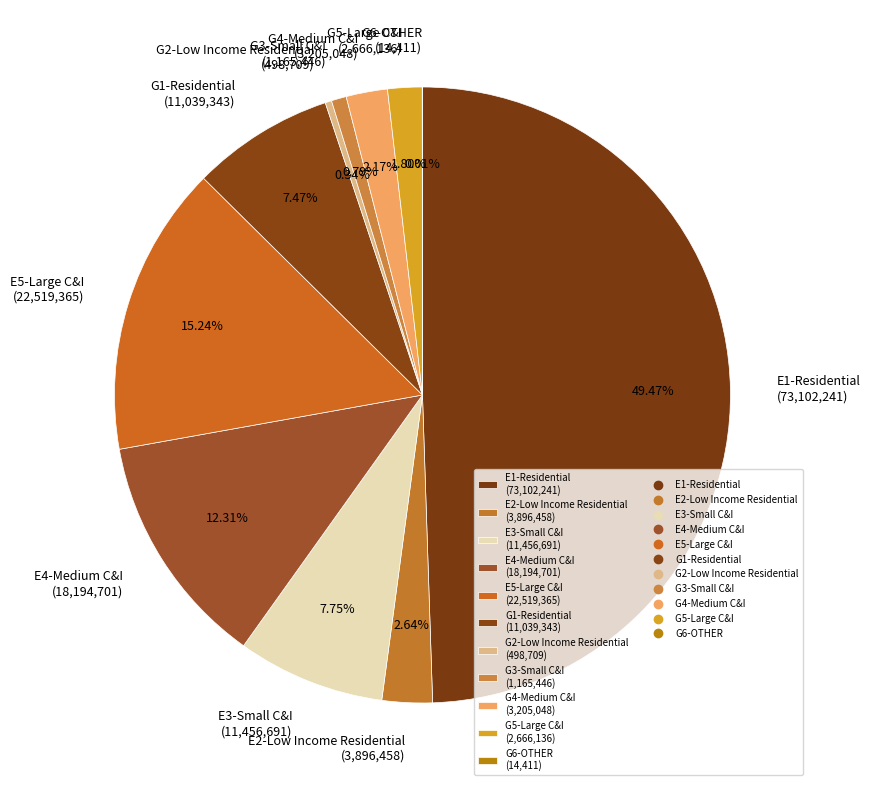

Does G1-Residential (11,039,343) represent more than half of the total?

No